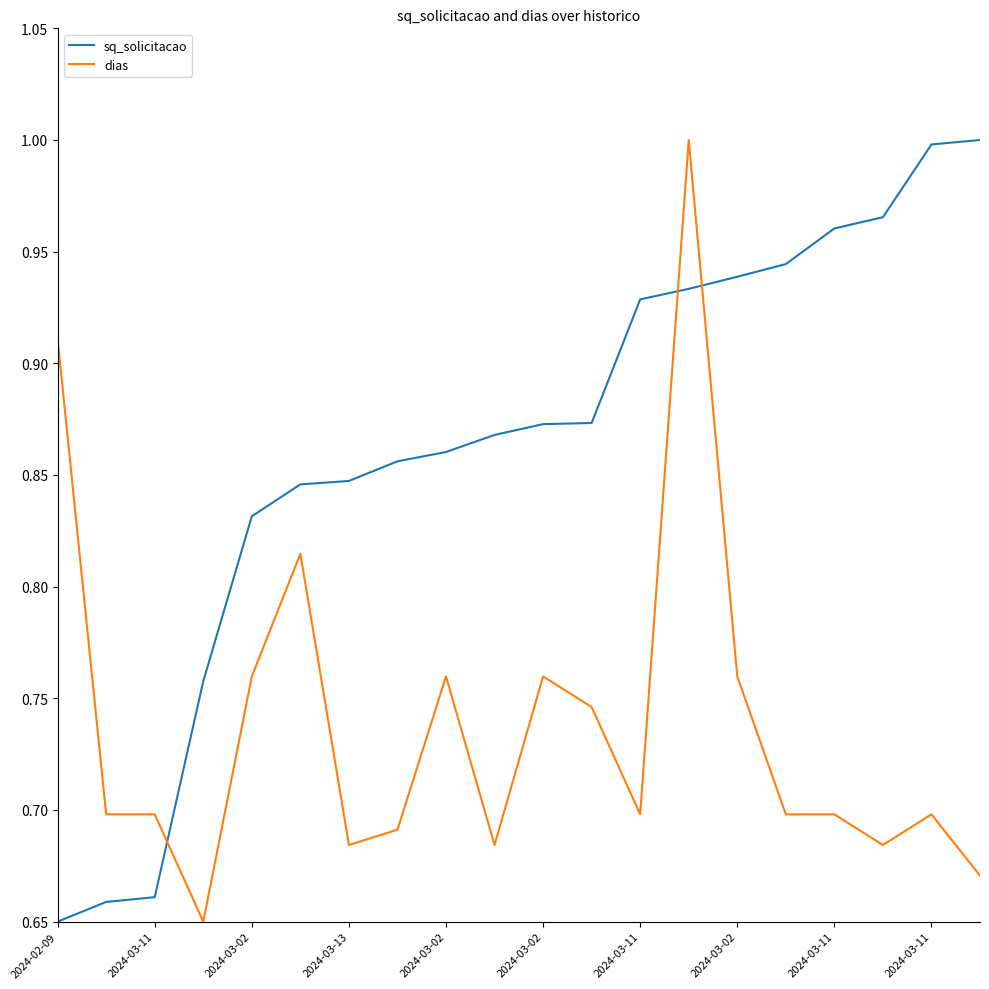

How many categories are shown in the chart?

20